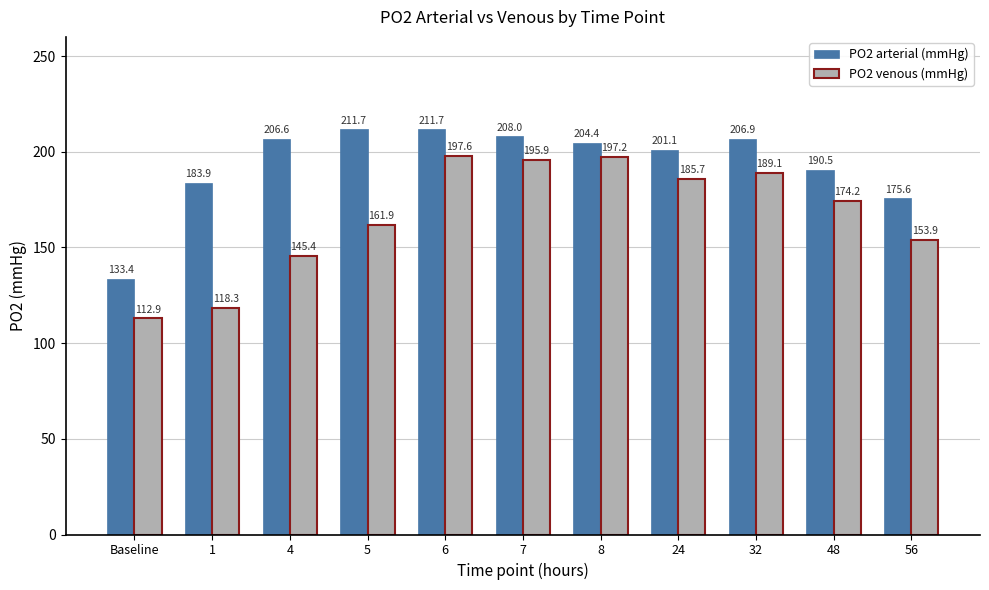

The PO2 arterial (mmHg) series shows 183.9 at 1. True or false?

True